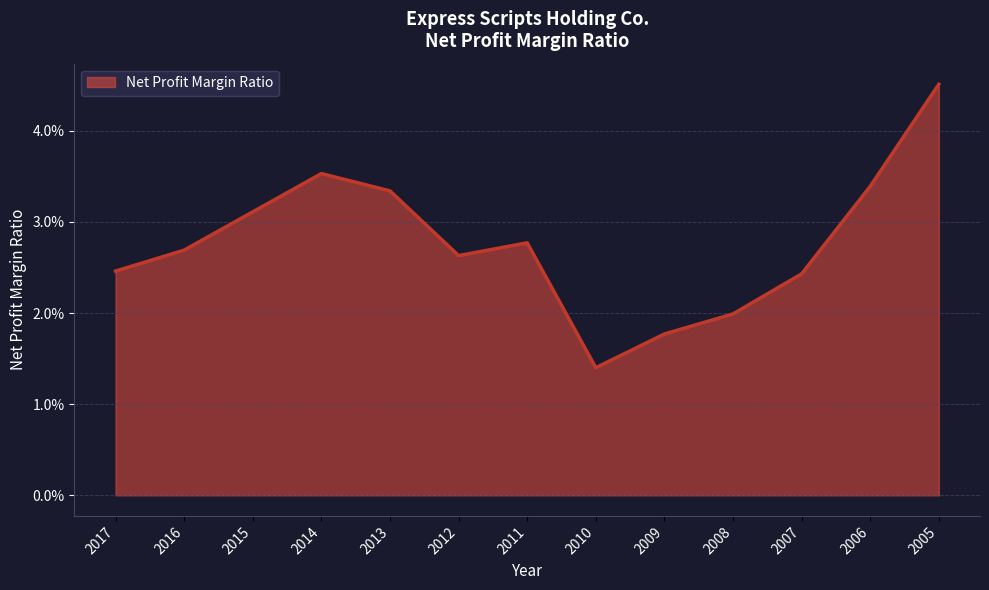

Which category has the highest value across all series?

2005